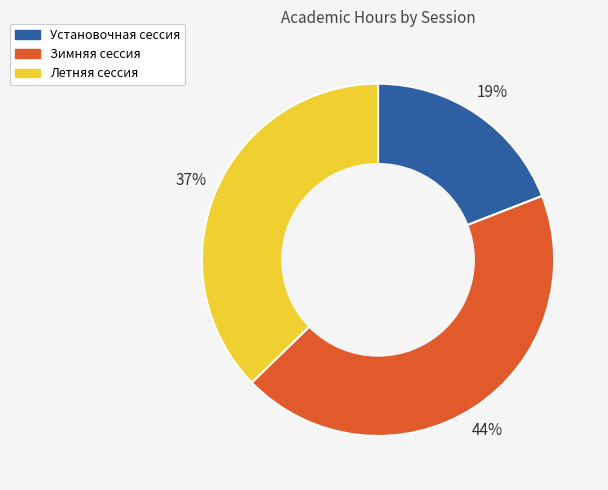

To the nearest percent, what is the difference between the largest and smallest slice percentages?

25%